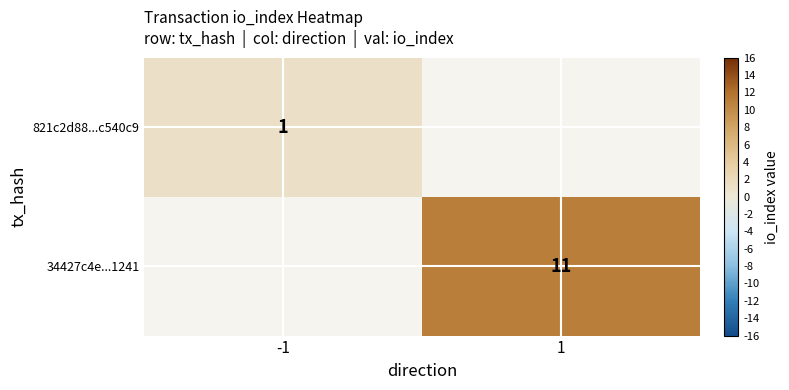

The 34427c4e...1241 series shows 5 at 1. True or false?

False